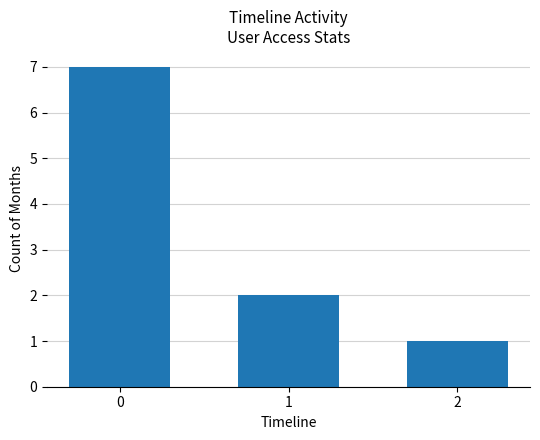

Reading left to right, transcribe all the data shown in this chart.

7	2	1